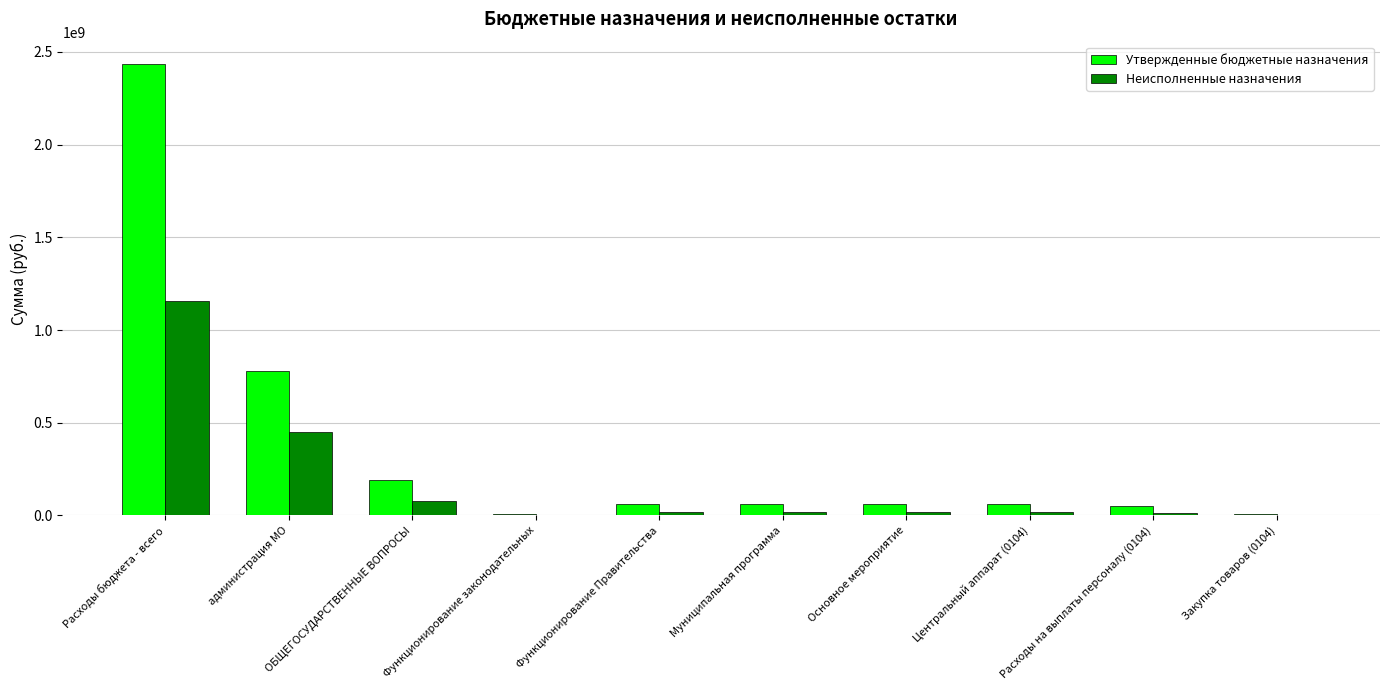

What is the difference between the Утвержденные бюджетные назначения values at Расходы на выплаты персоналу (0104) and Центральный аппарат (0104)?

9614128.1